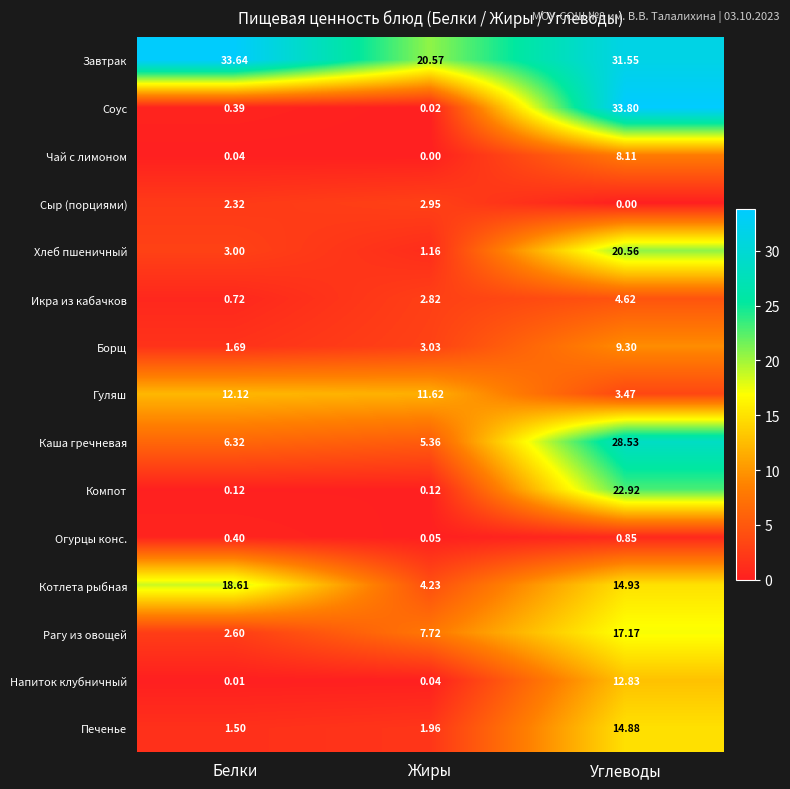

Which series has the widest spread of values?

Соус